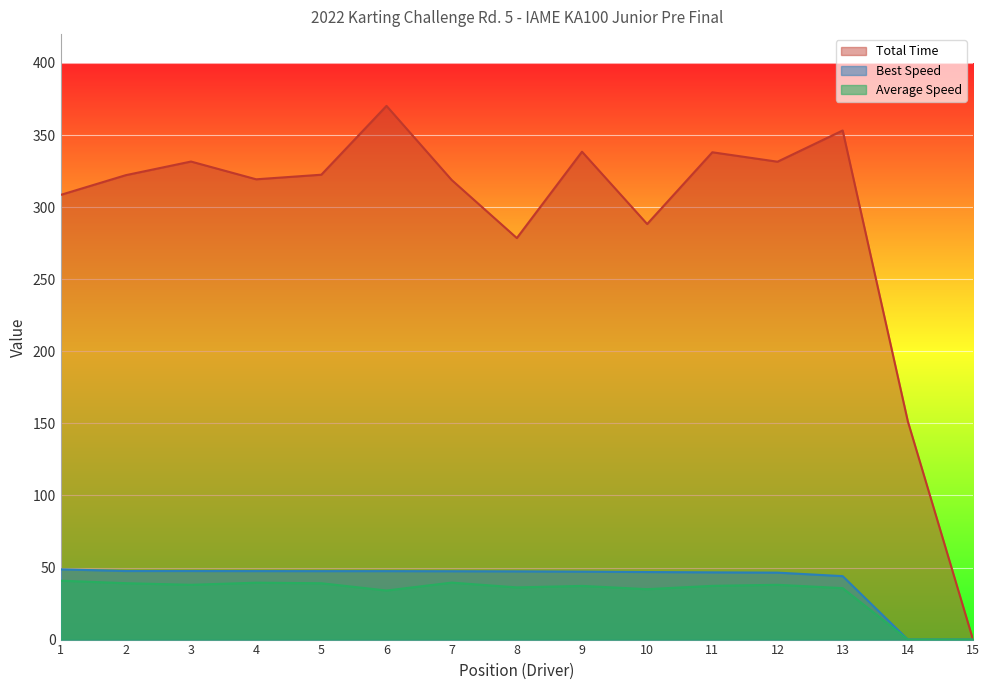

Which series has the largest total across all categories?

Total Time